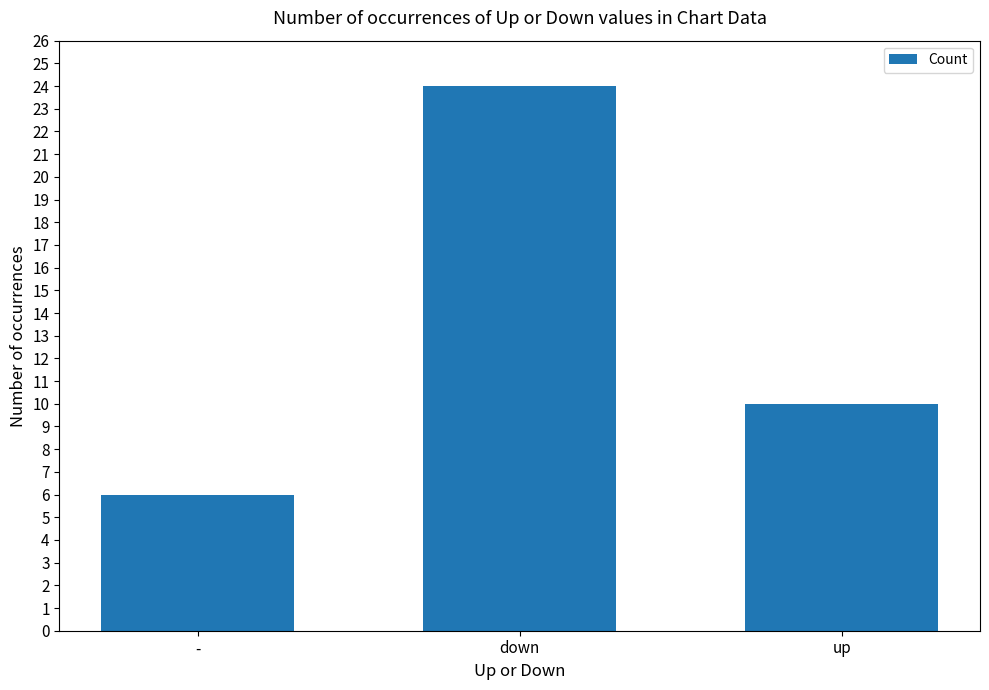

Rank the categories by value from highest to lowest.

down, up, -